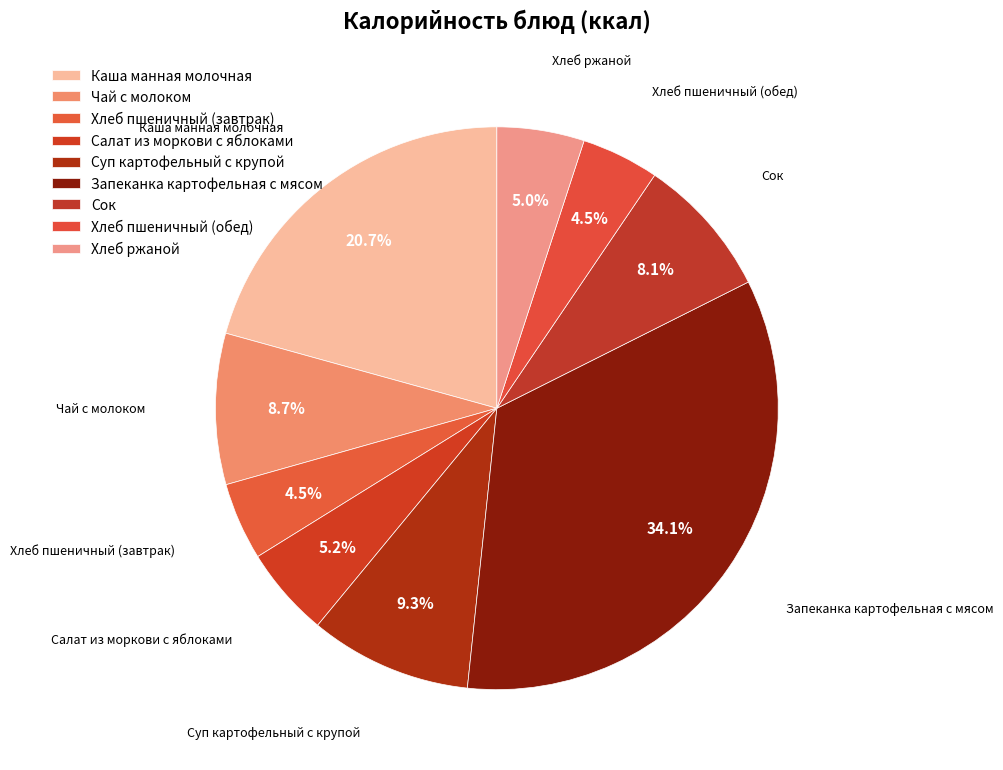

Which slice is the largest?

Запеканка картофельная с мясом